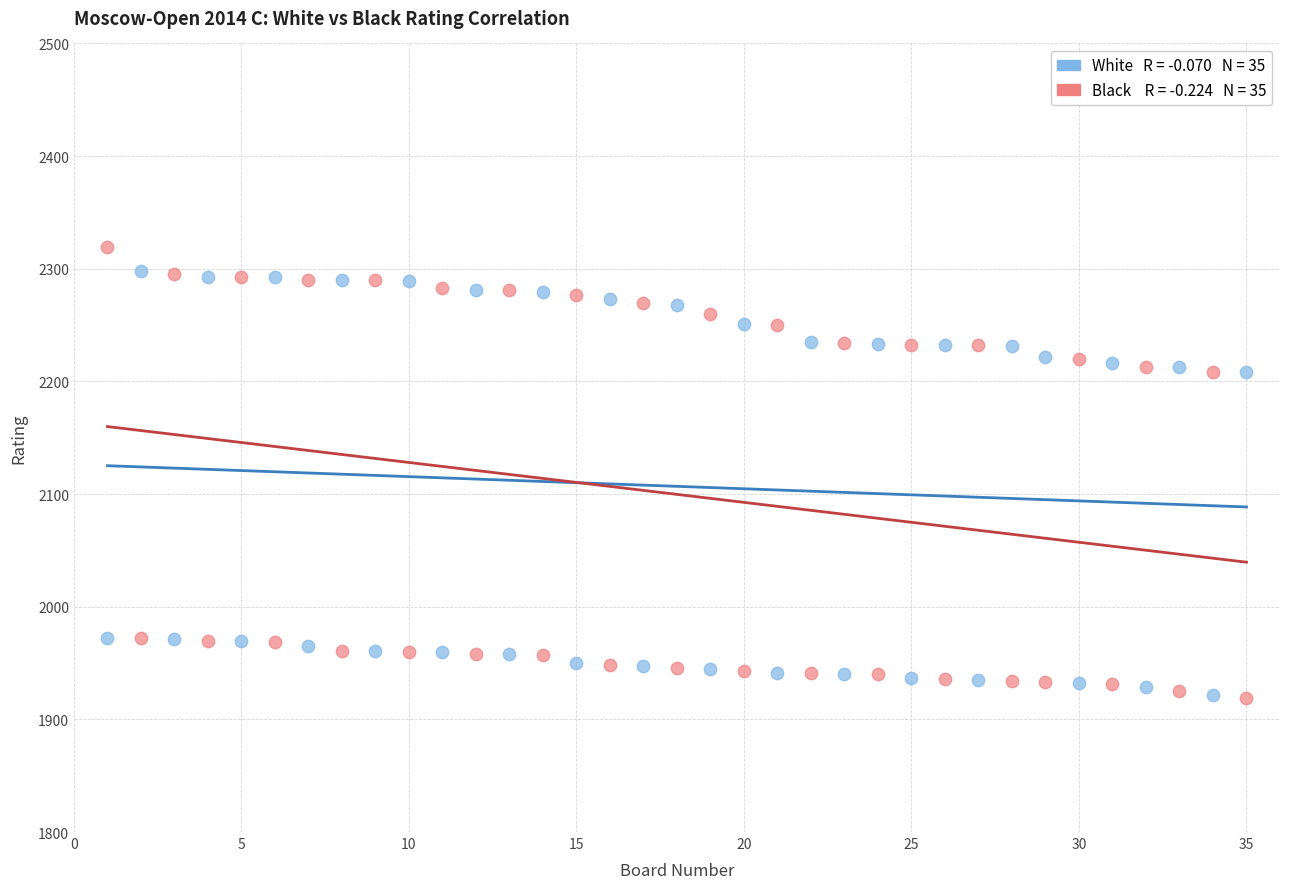

Across all data points, what is the range of Y values (max minus min)?

400